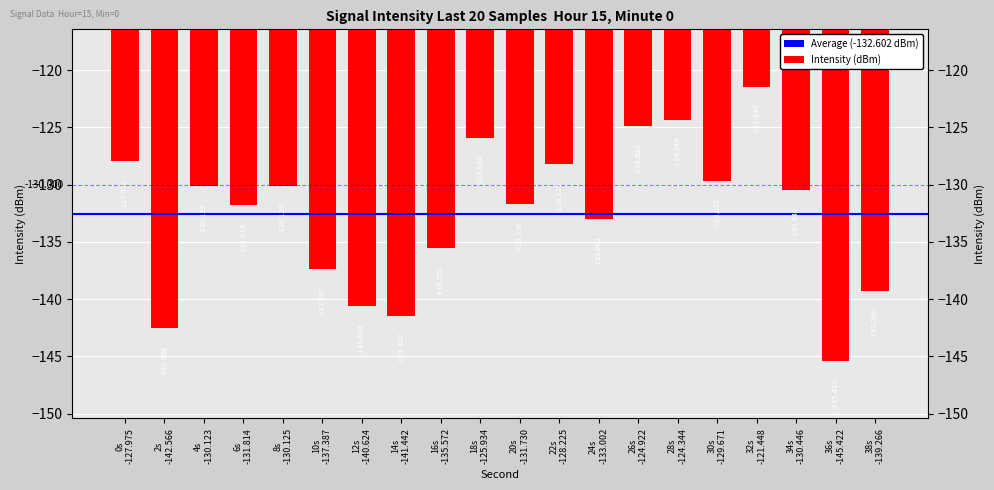

The value at 20 is -231.8. True or false?

False